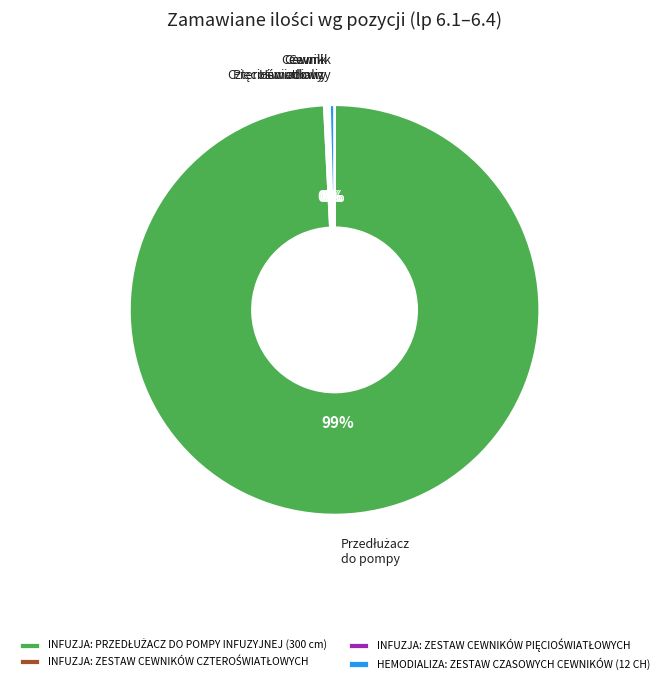

Is it true that HEMODIALIZA: ZESTAW CZASOWYCH CEWNIKÓW (12 CH) is 0% of the pie?

True